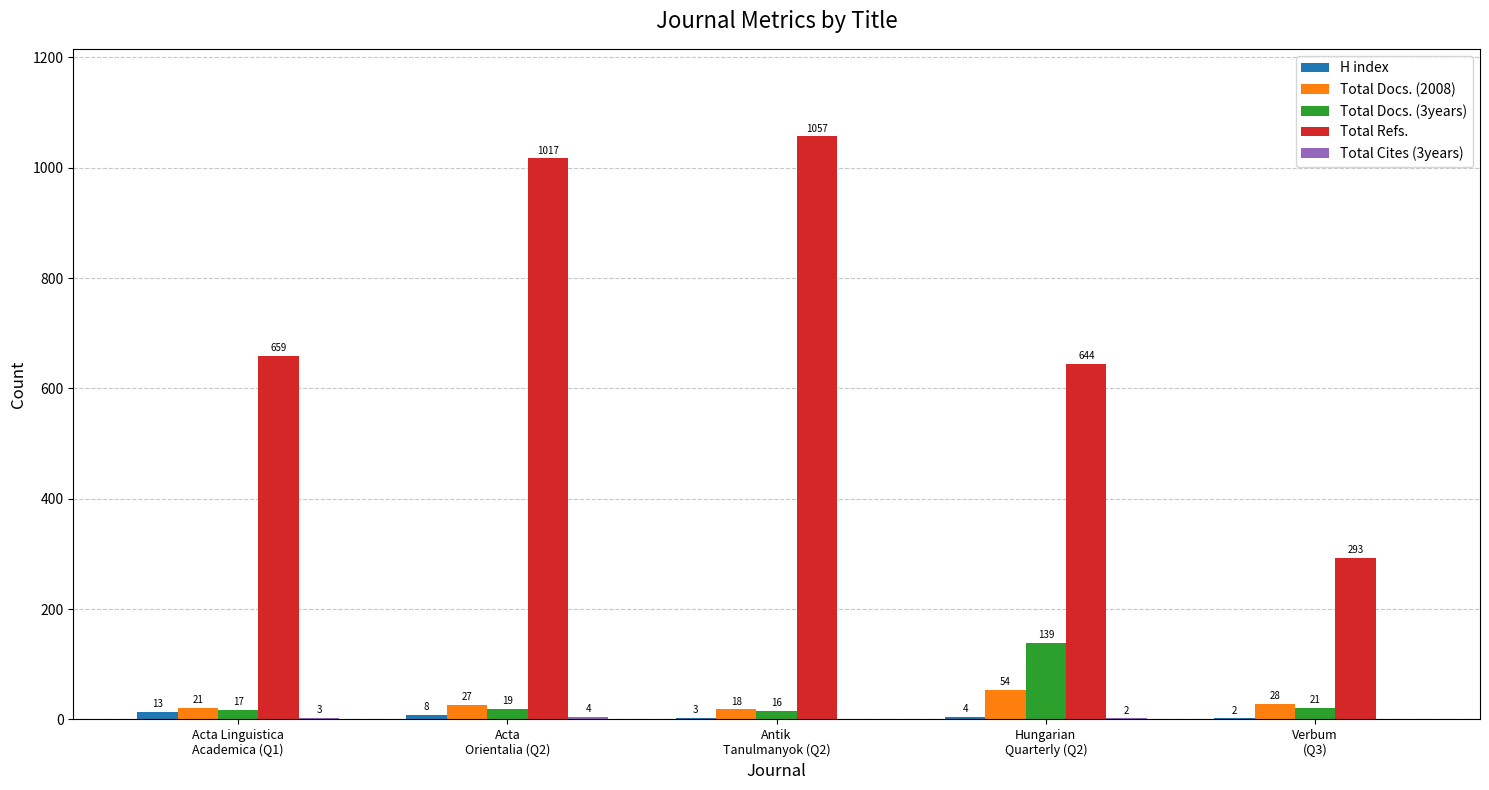

Which series has the largest total across all categories?

Total Refs.